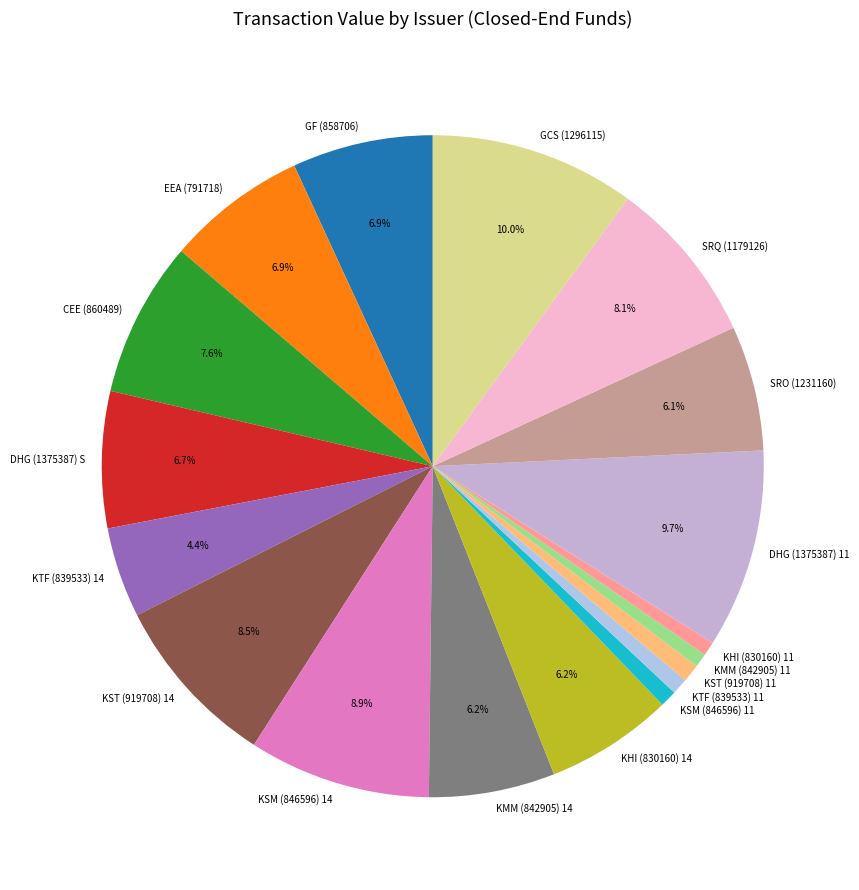

Is KMM (842905) 14 the majority of the pie?

No